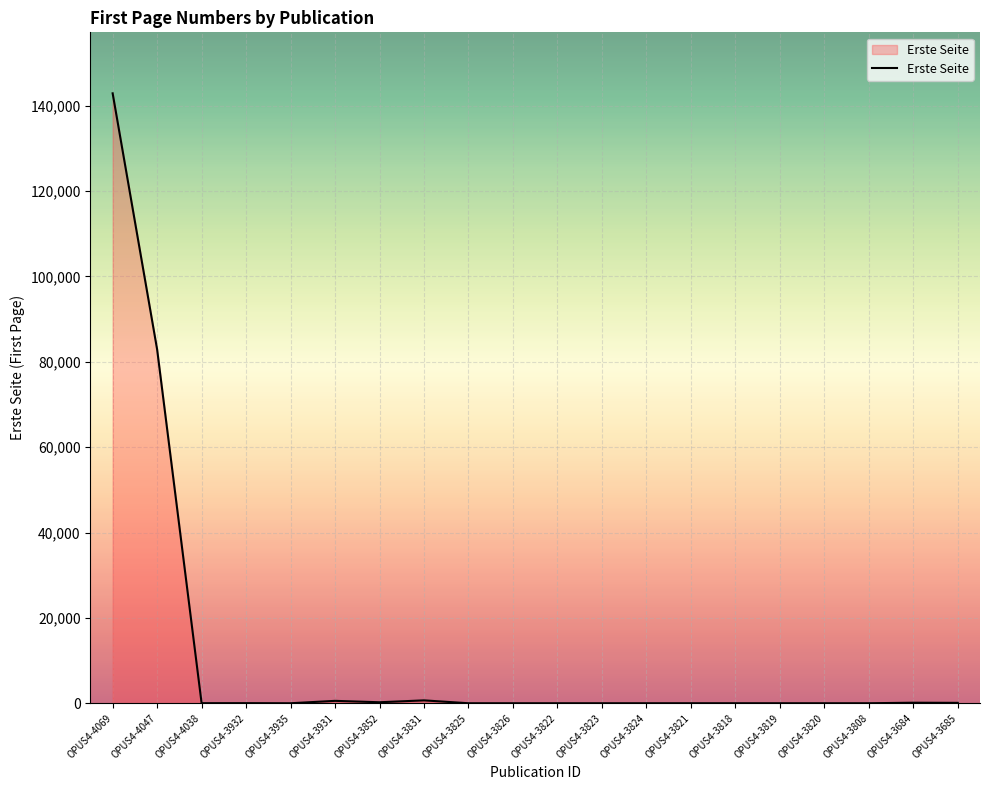

How many lines are shown in the chart?

1